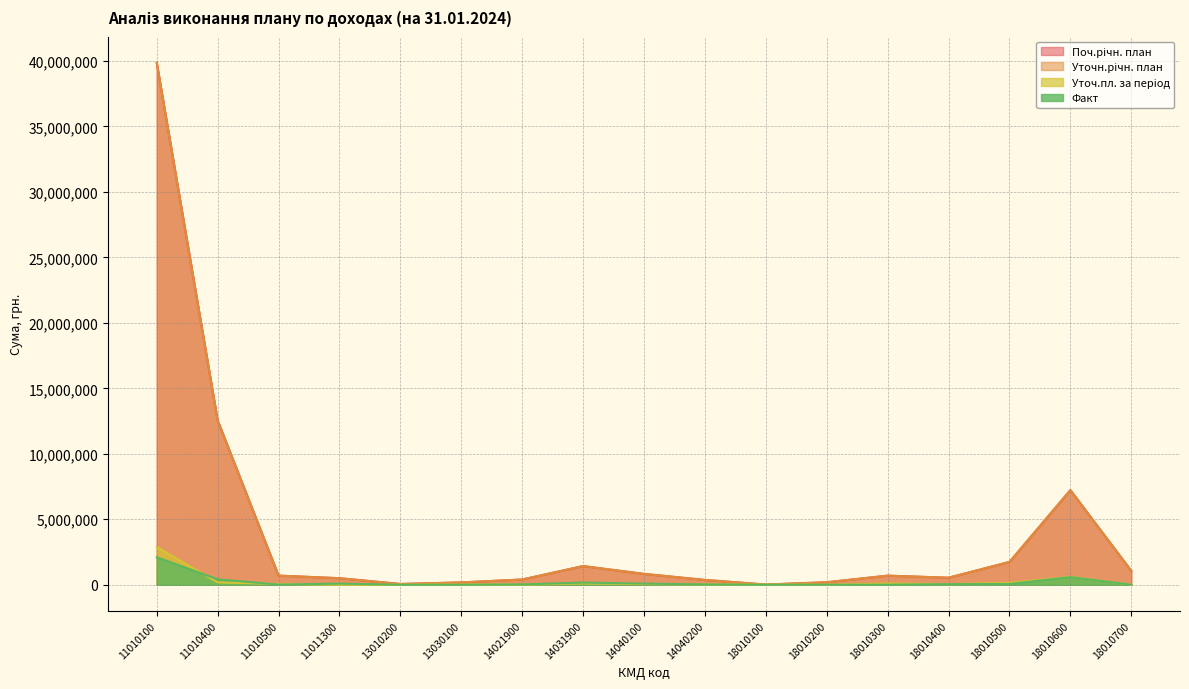

How many lines are shown in the chart?

4